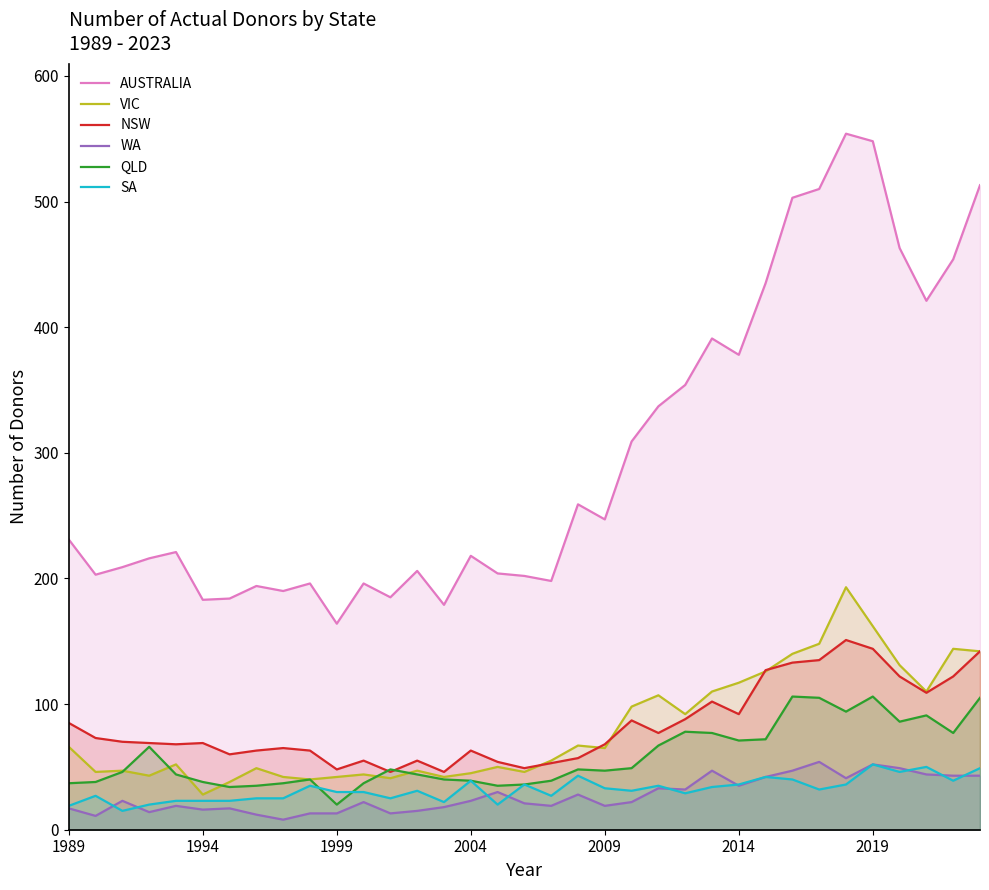

The AUSTRALIA series shows 94 at 7. True or false?

False